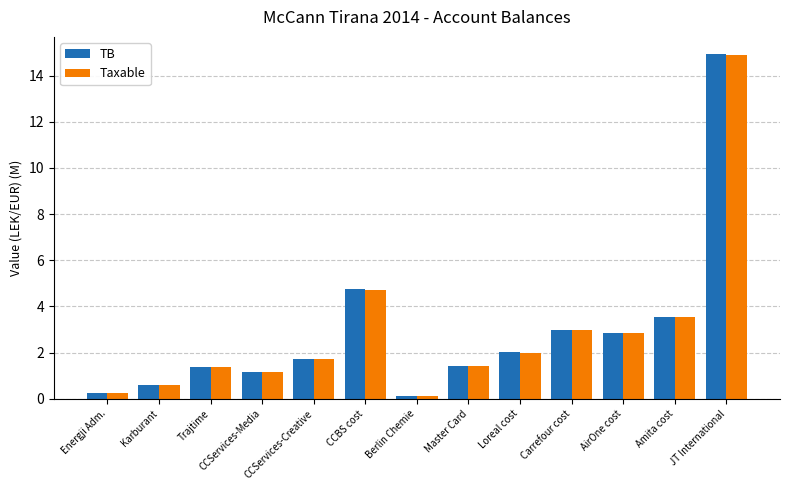

What is the label of the 2nd bar from the left?

Karburant